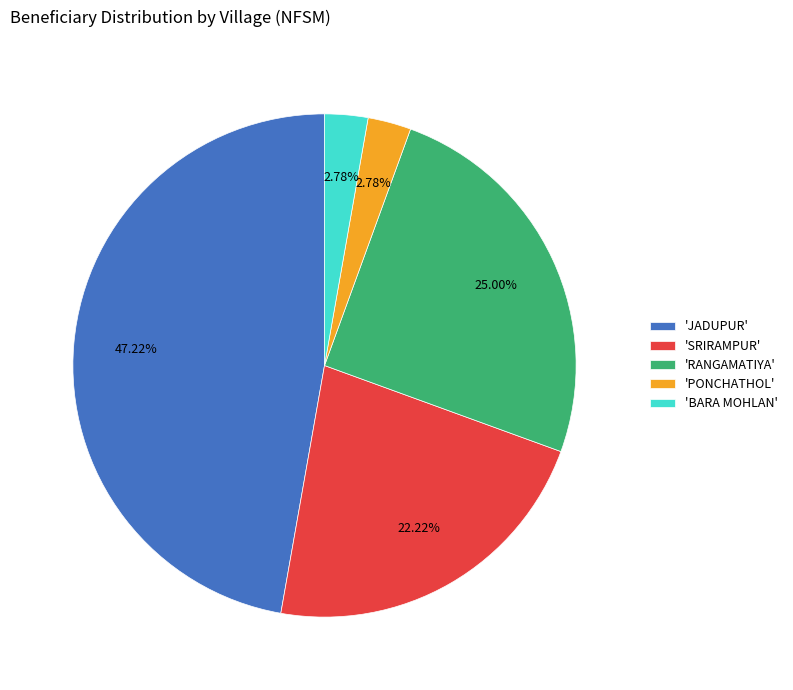

Combined, do 'PONCHATHOL' and 'BARA MOHLAN' account for over 50%?

No